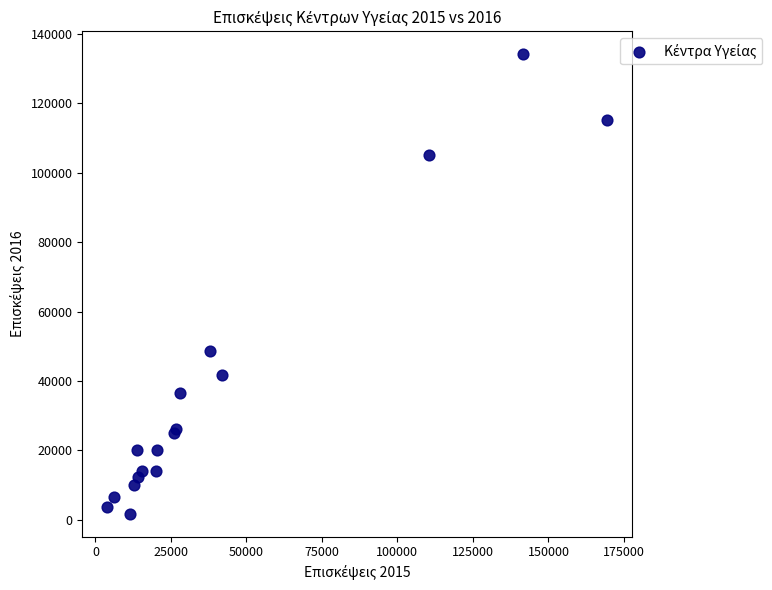

What Y value in the scatter plot is closest to 67935?

48526